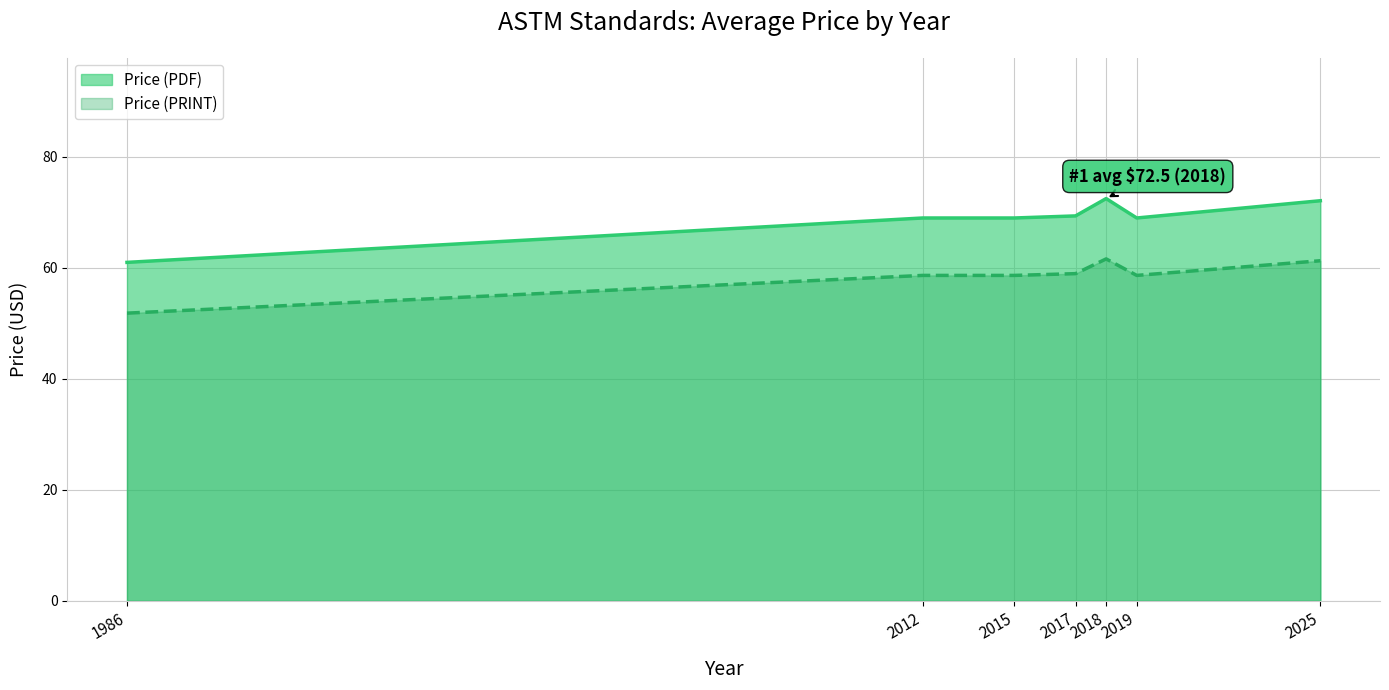

What is the highest value of the Price (PRINT) series?

61.6